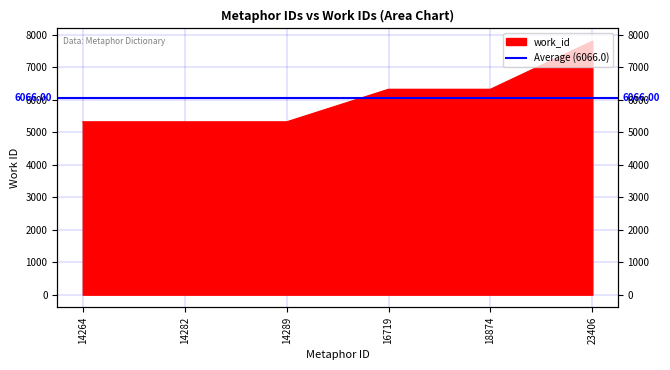

What is the value of the 6th point from the left?

7800